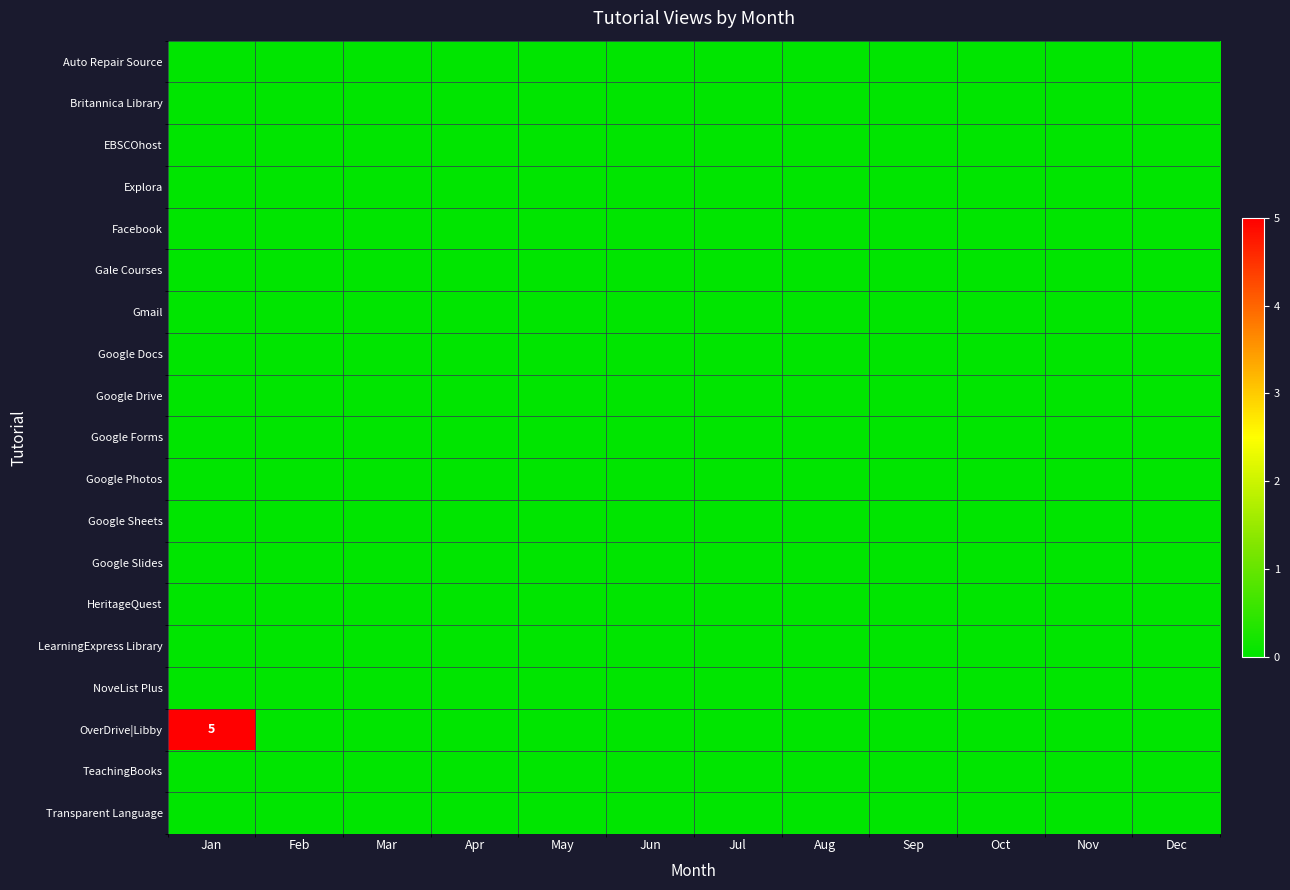

Rank the categories by Britannica Library value from highest to lowest.

Jan, Feb, Mar, Apr, May, Jun, Jul, Aug, Sep, Oct, Nov, Dec